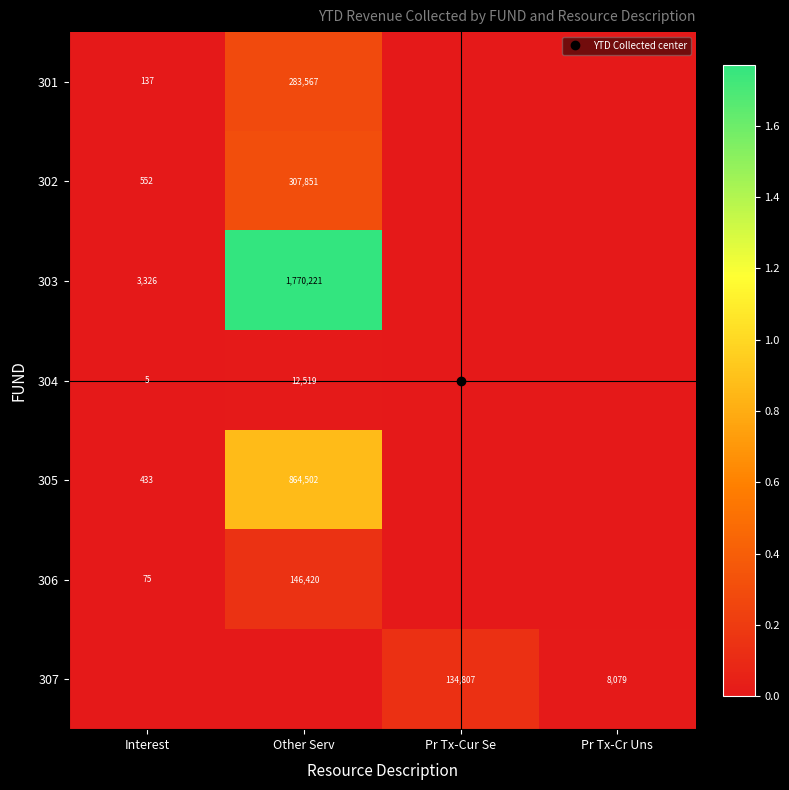

At how many categories does at least one series exceed 112824?

2